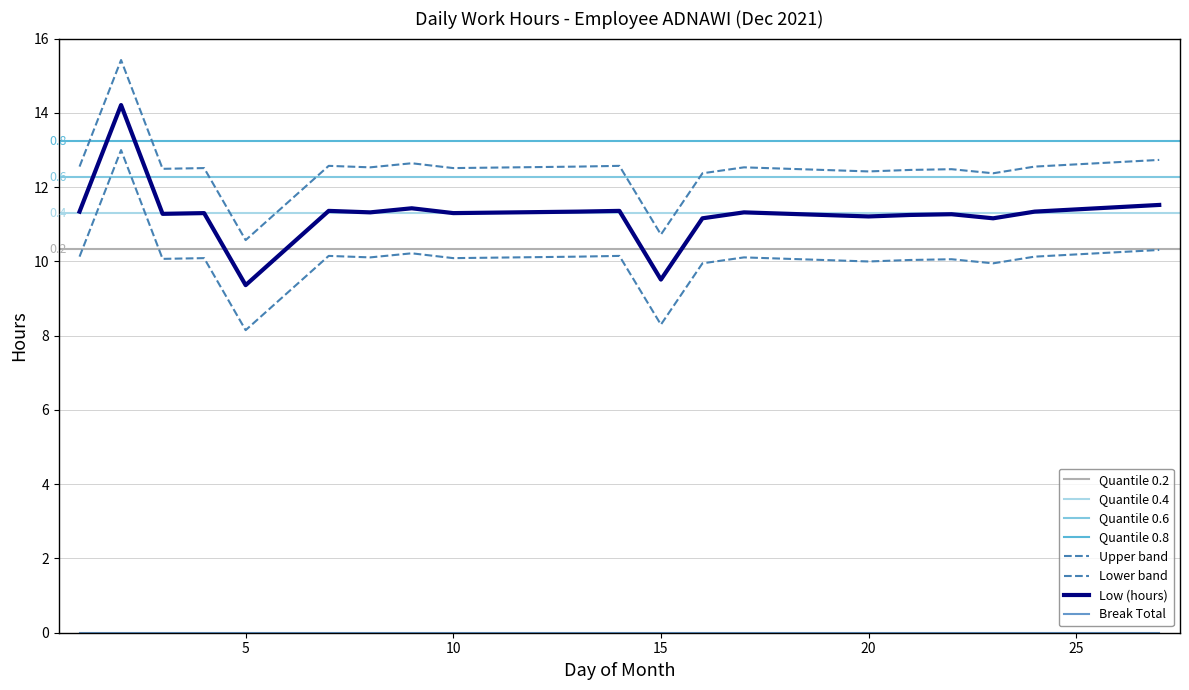

How many points are higher than both their immediate neighbors (excluding endpoints)?

7